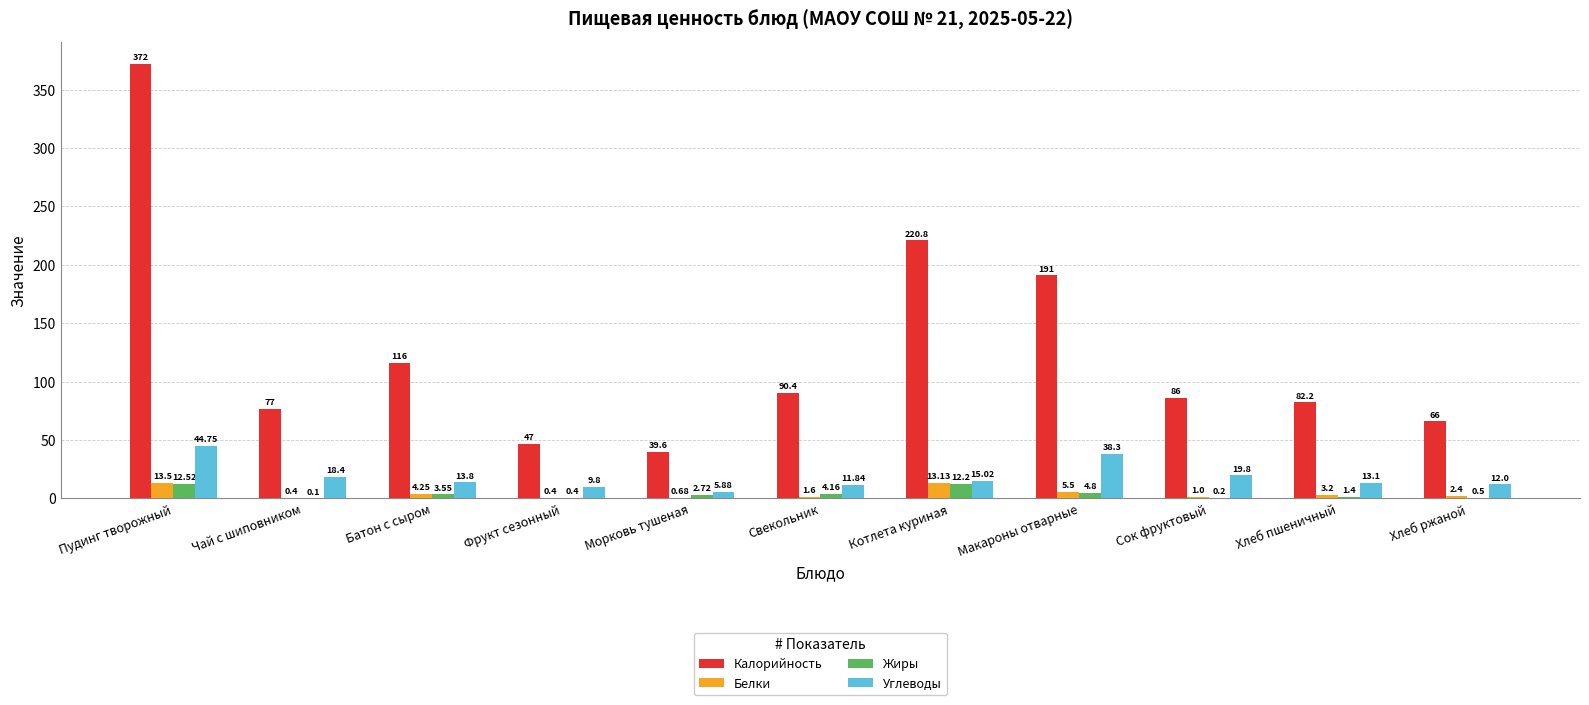

At which category is the sum across all series the highest?

Пудинг творожный